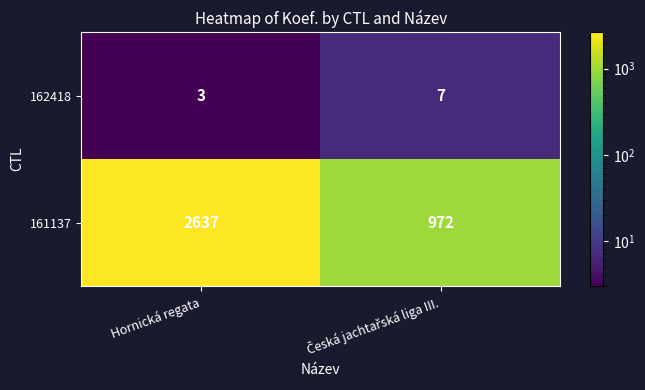

Rank the series at Hornická regata from highest to lowest value.

161137, 162418